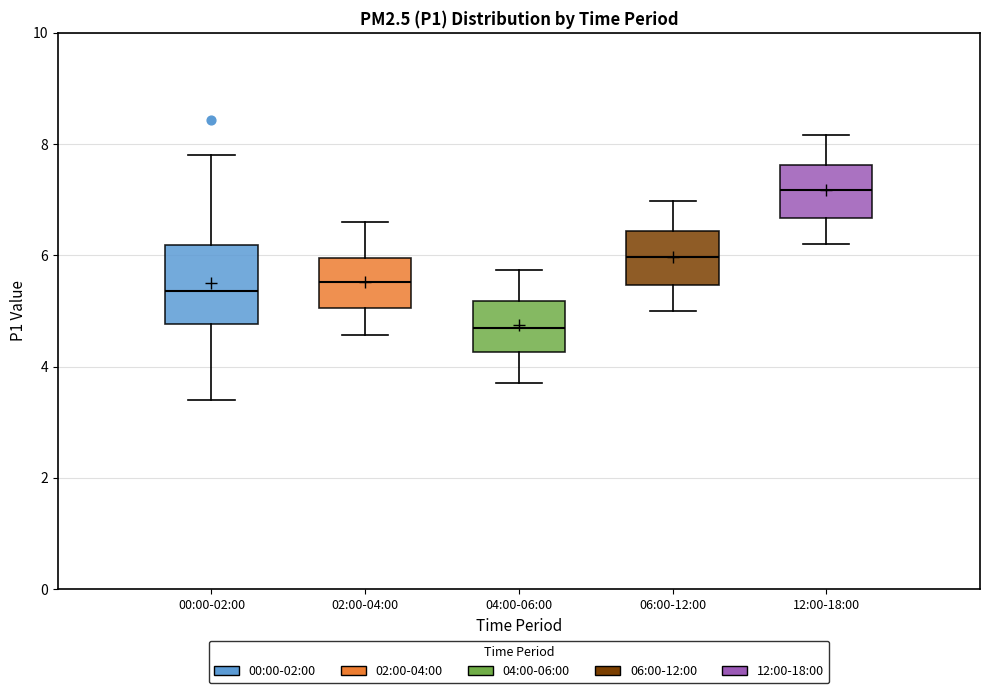

Where does the lower whisker of the box for 12:00-18:00 end on the y-axis? The values are not printed on the chart, so give them approximately, as read against the axis.

6.2